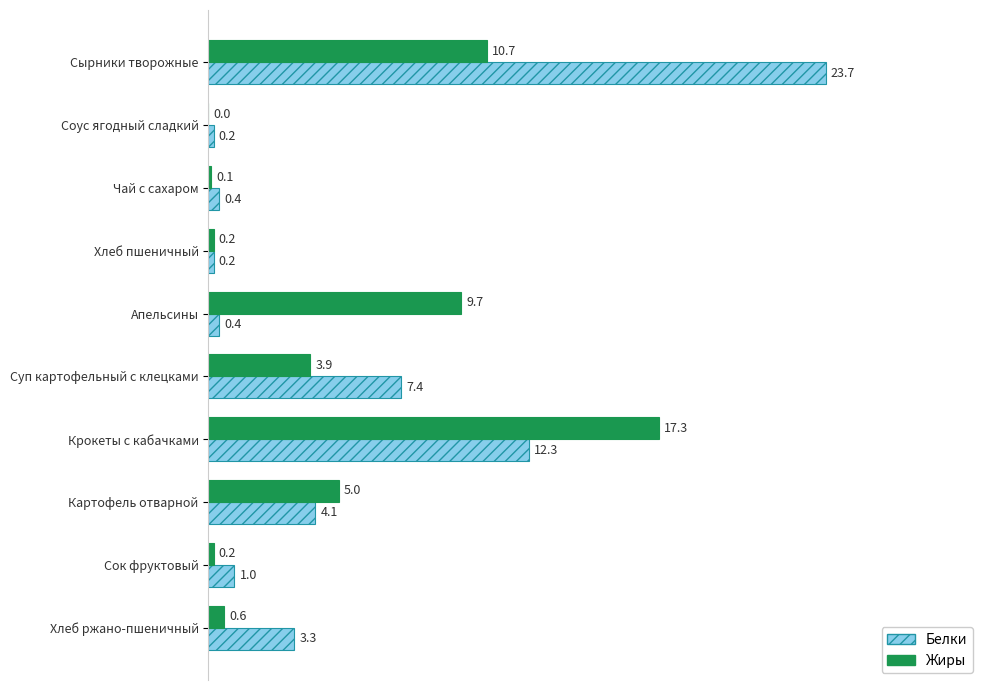

Where is Белки nearest to the value 11?

Крокеты с кабачками